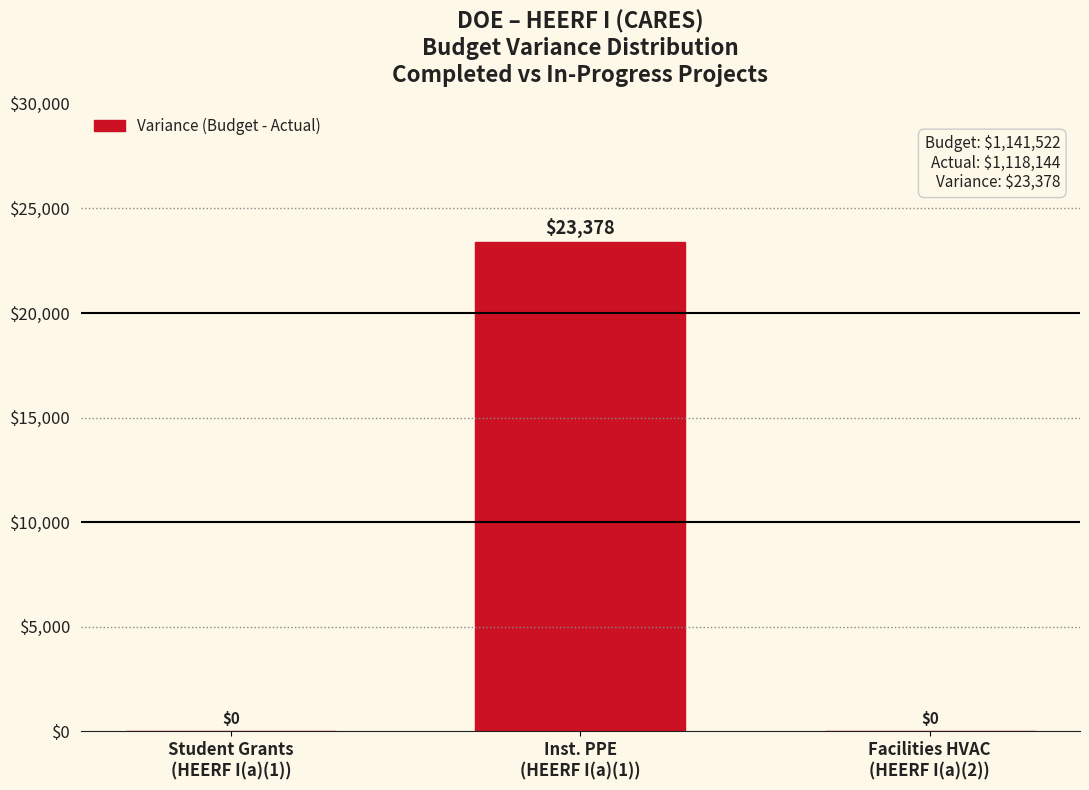

What is the sum of all values?

23378